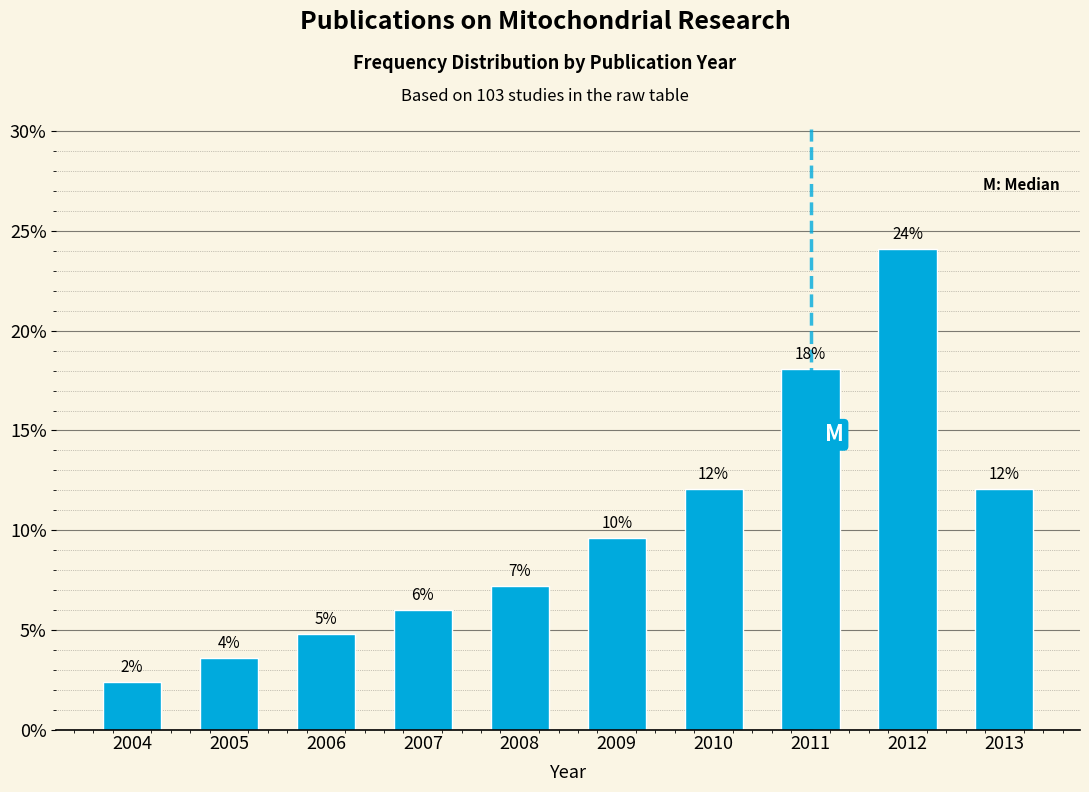

What is the greatest value displayed?

24.1